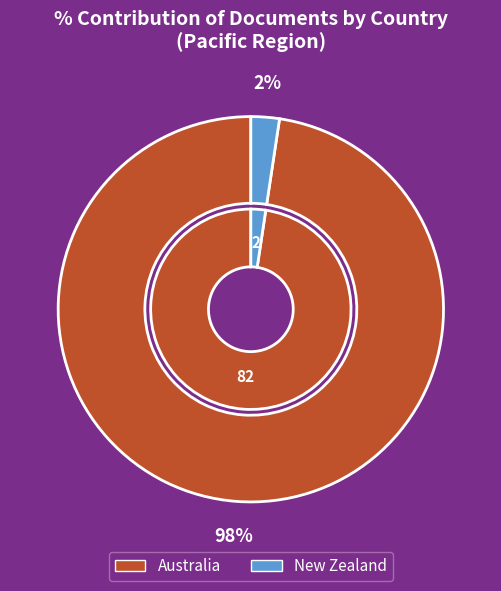

To the nearest percent, what percentage of the pie is Australia?

98%